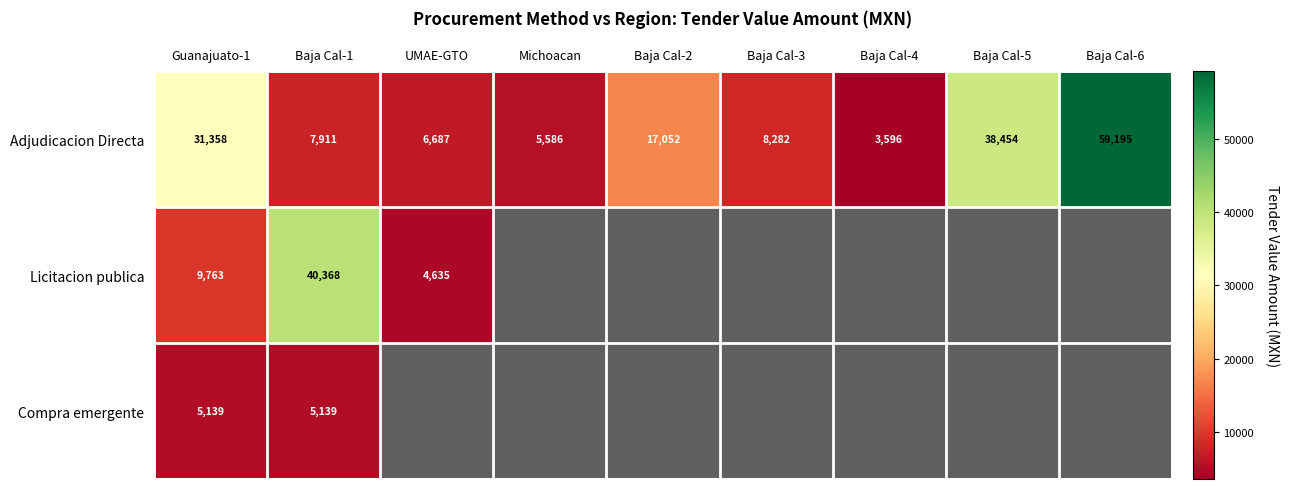

What value does the Adjudicacion Directa series have at Baja Cal-1?

7911.0